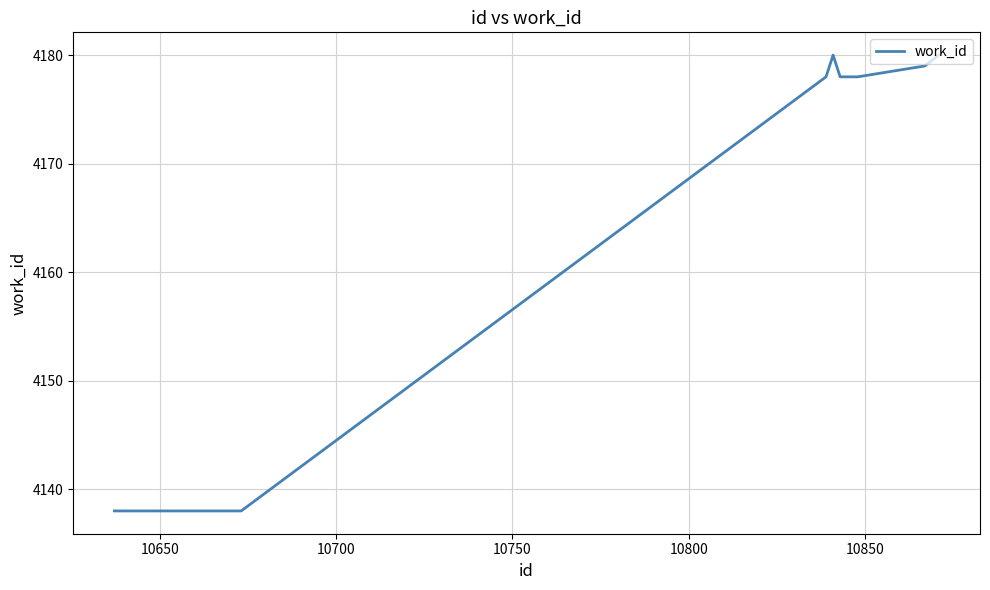

How many interior local peaks (higher than both neighbors) does the data have?

1